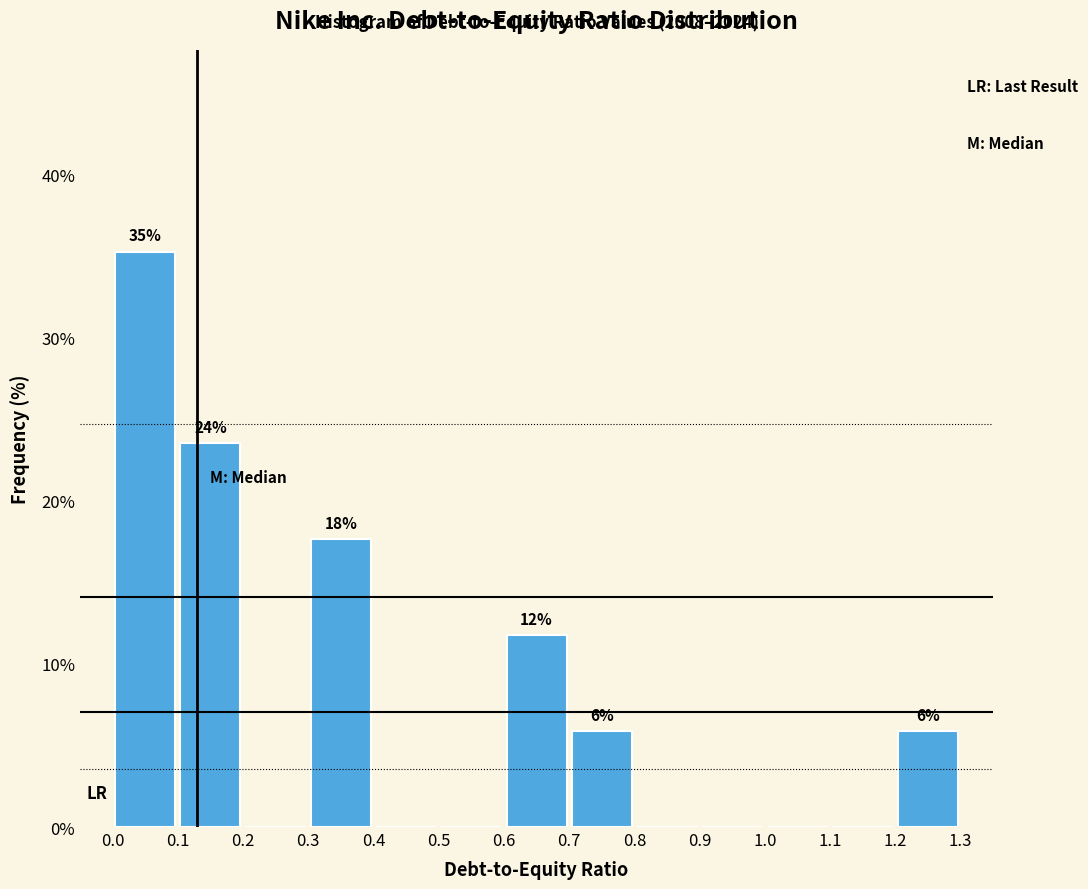

Over which range of the x-axis is the bar tallest?

0.0 to 0.1